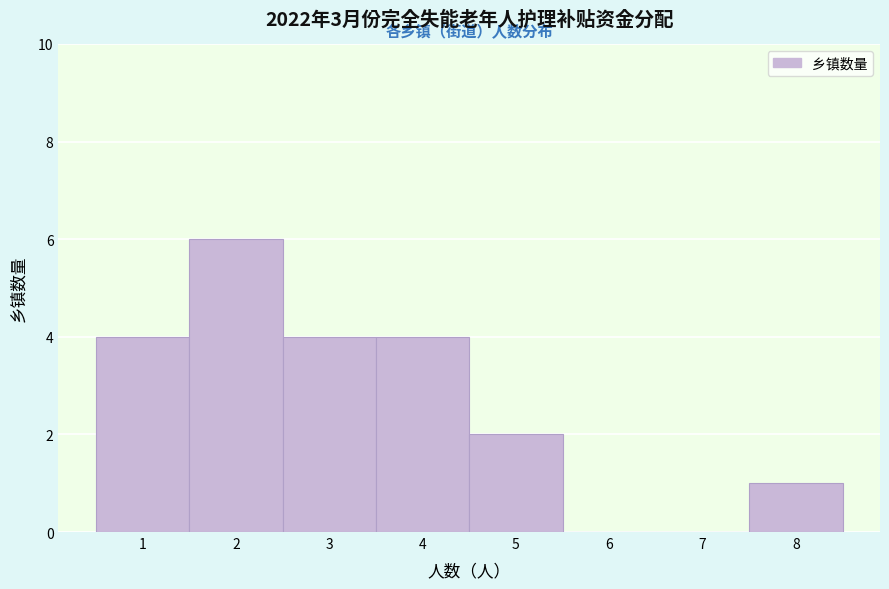

Which range on the x-axis has the tallest bar?

1.5 to 2.5